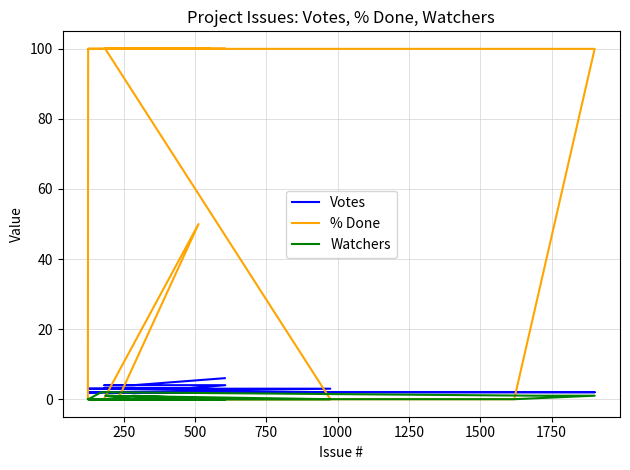

How many distinct data groups are displayed?

3